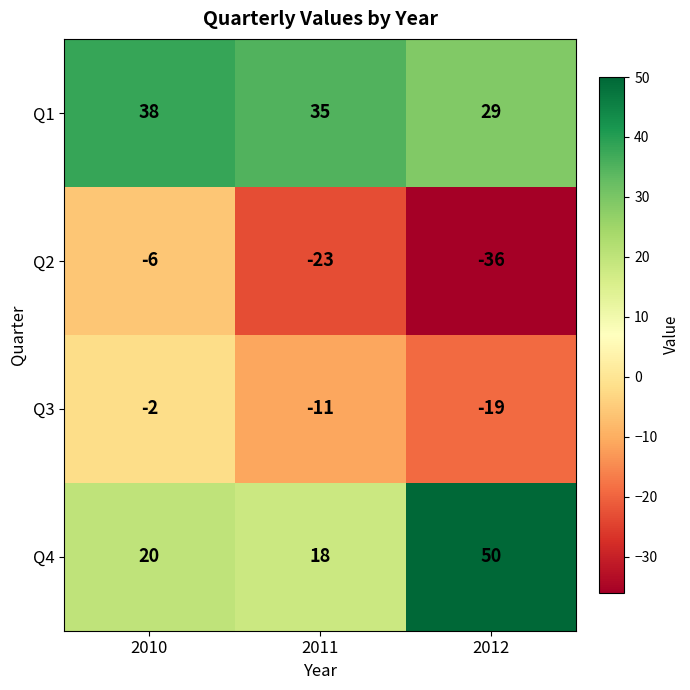

The value of Q1 at 2012 is 52. True or false?

False